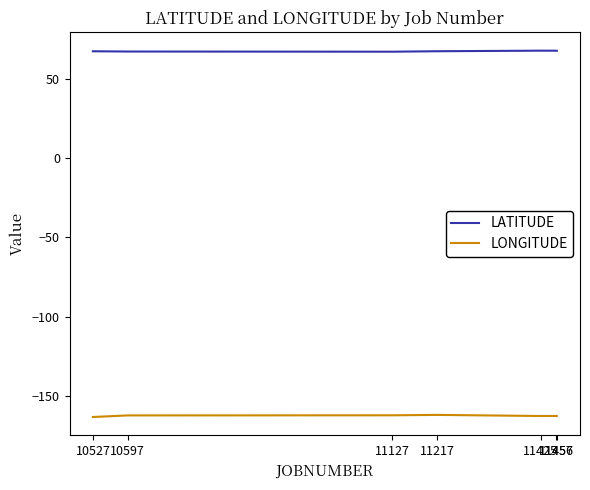

Rank the series at 11456 from lowest to highest value.

LONGITUDE, LATITUDE